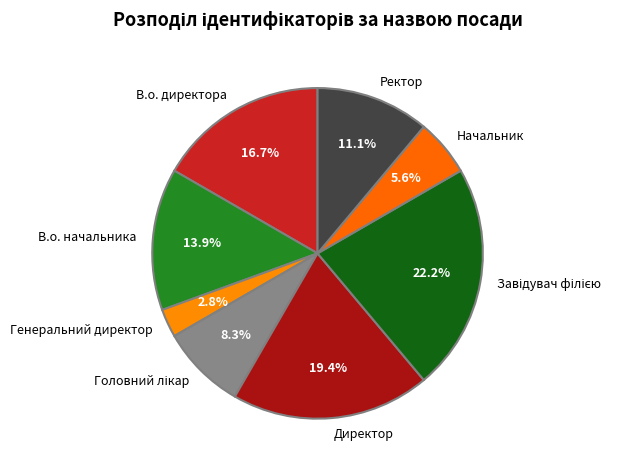

To the nearest percent, what percentage of the pie is В.о. директора?

17%